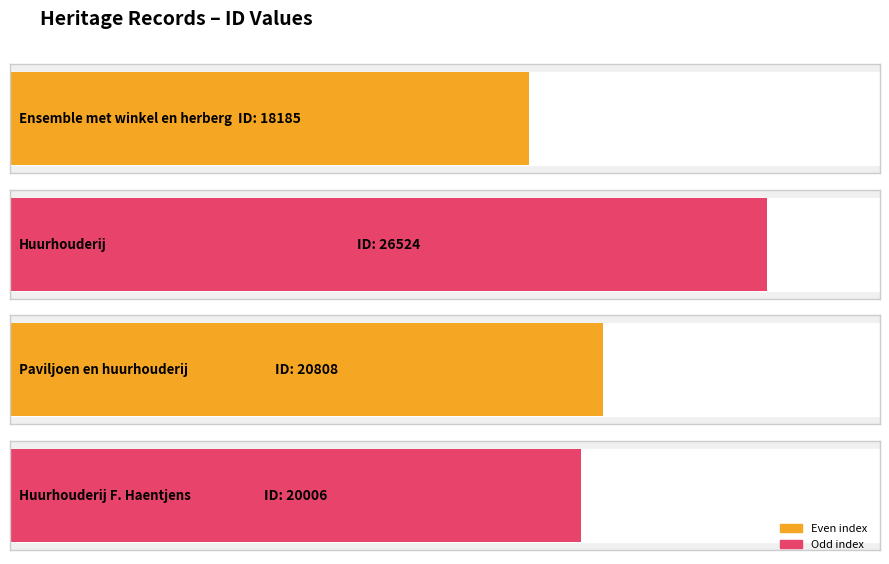

True or false: the data shows 20808 at Paviljoen en huurhouderij.

True